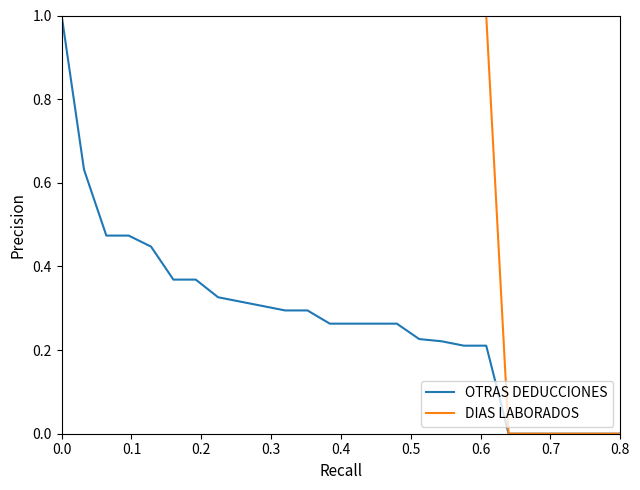

Which series has the largest total across all categories?

DIAS LABORADOS